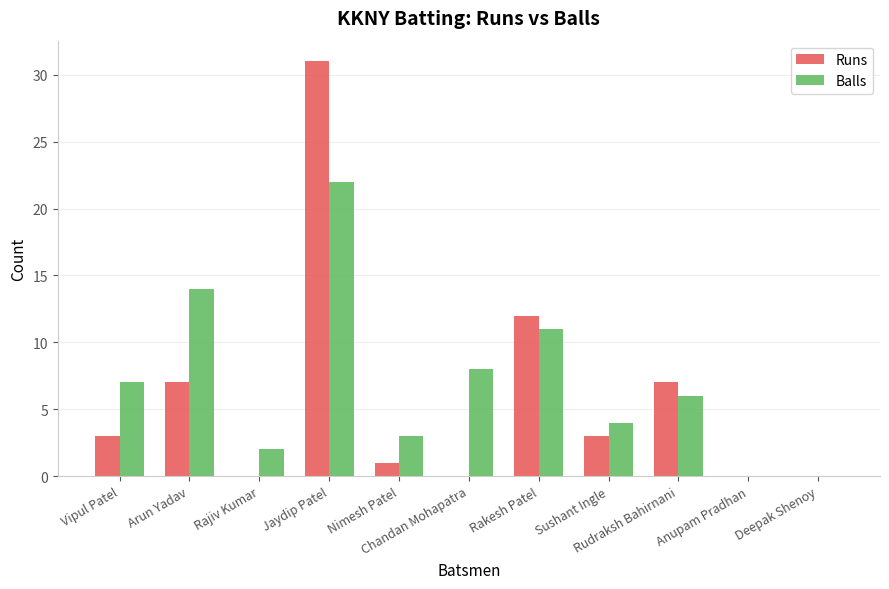

What is the greatest value displayed?

31